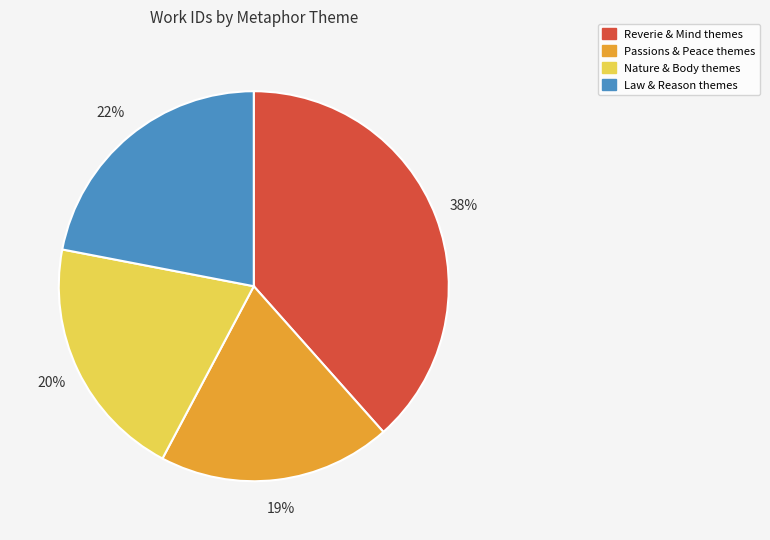

Is there any slice that represents more than half of the pie?

No